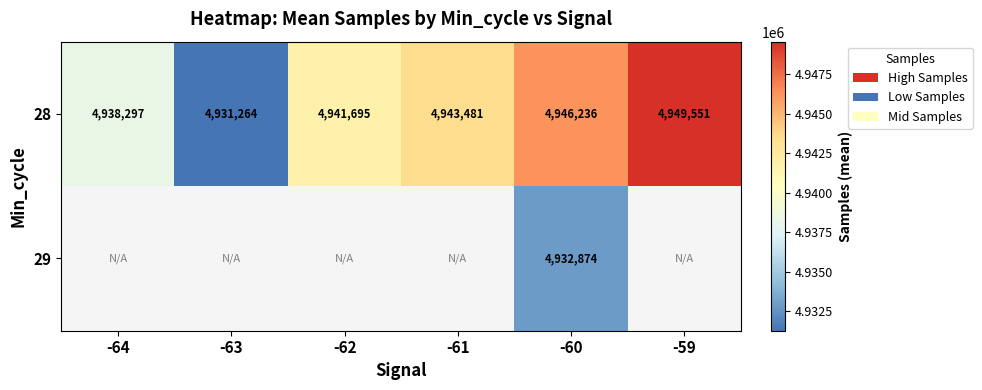

Which category has the highest value across all series?

-59